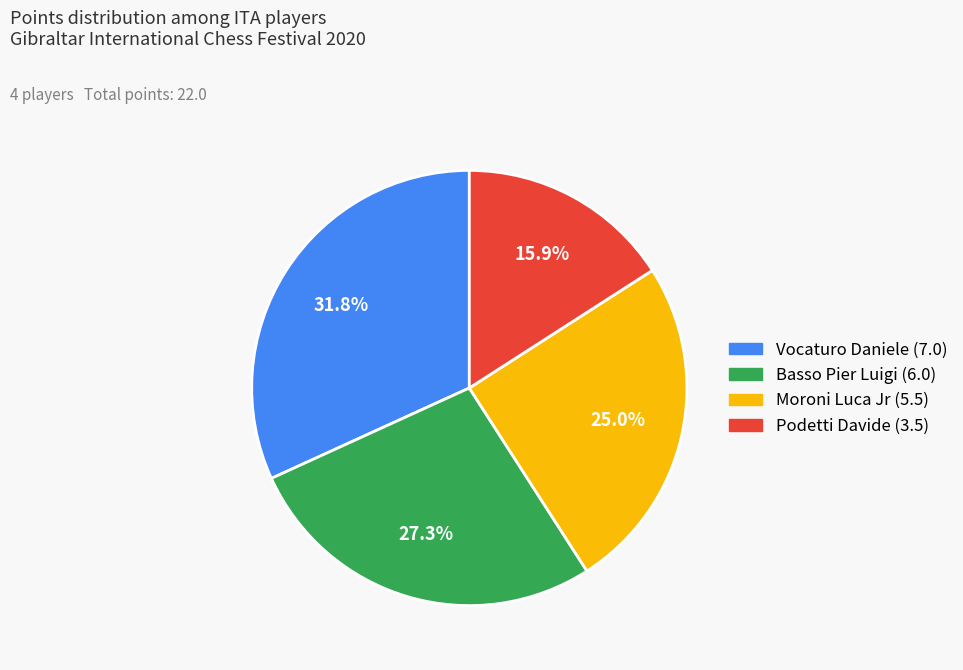

What is the largest slice in the pie chart?

Vocaturo Daniele (7.0)